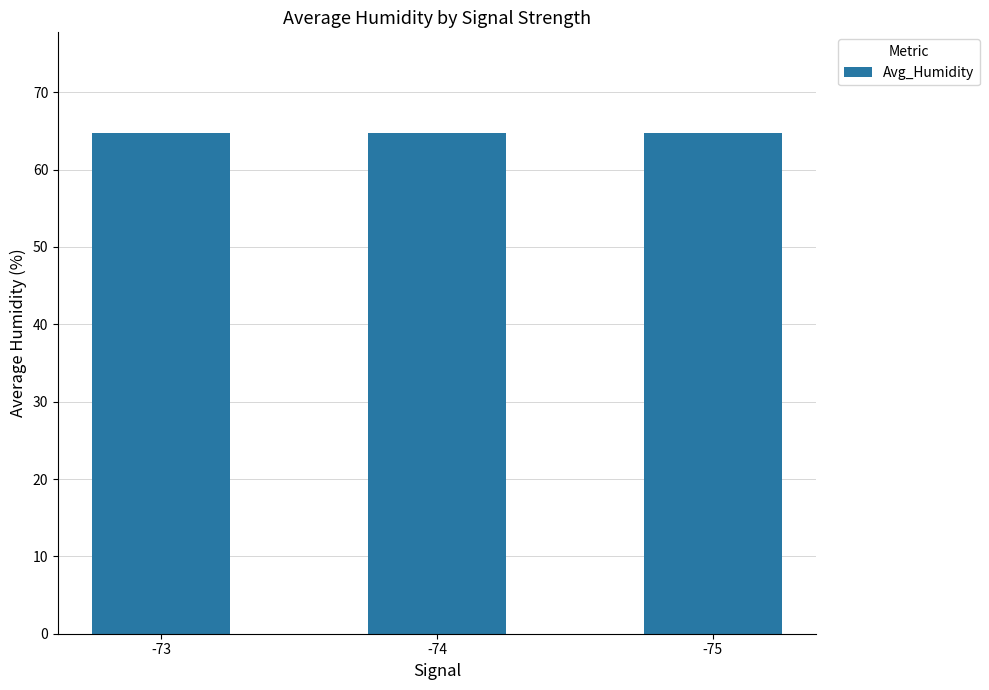

Does the chart contain stacked bars?

No